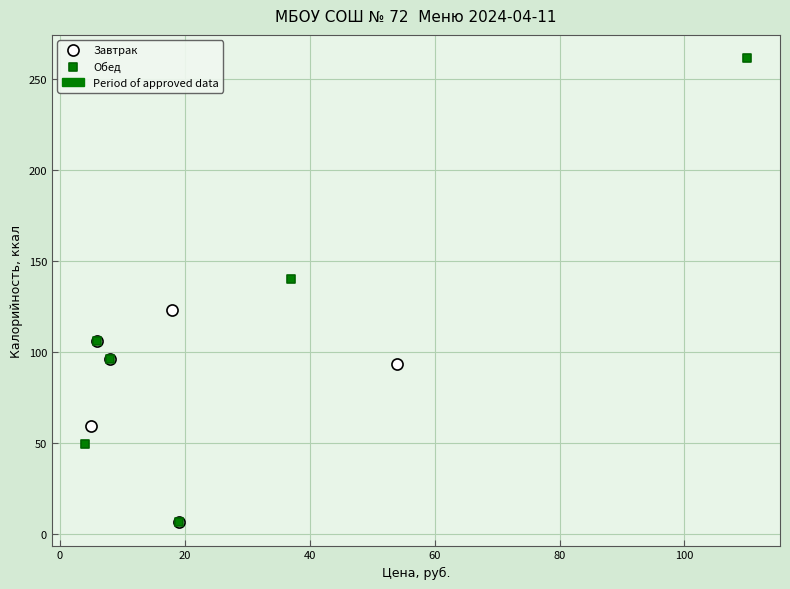

Which series has the widest spread of Y values?

Обед